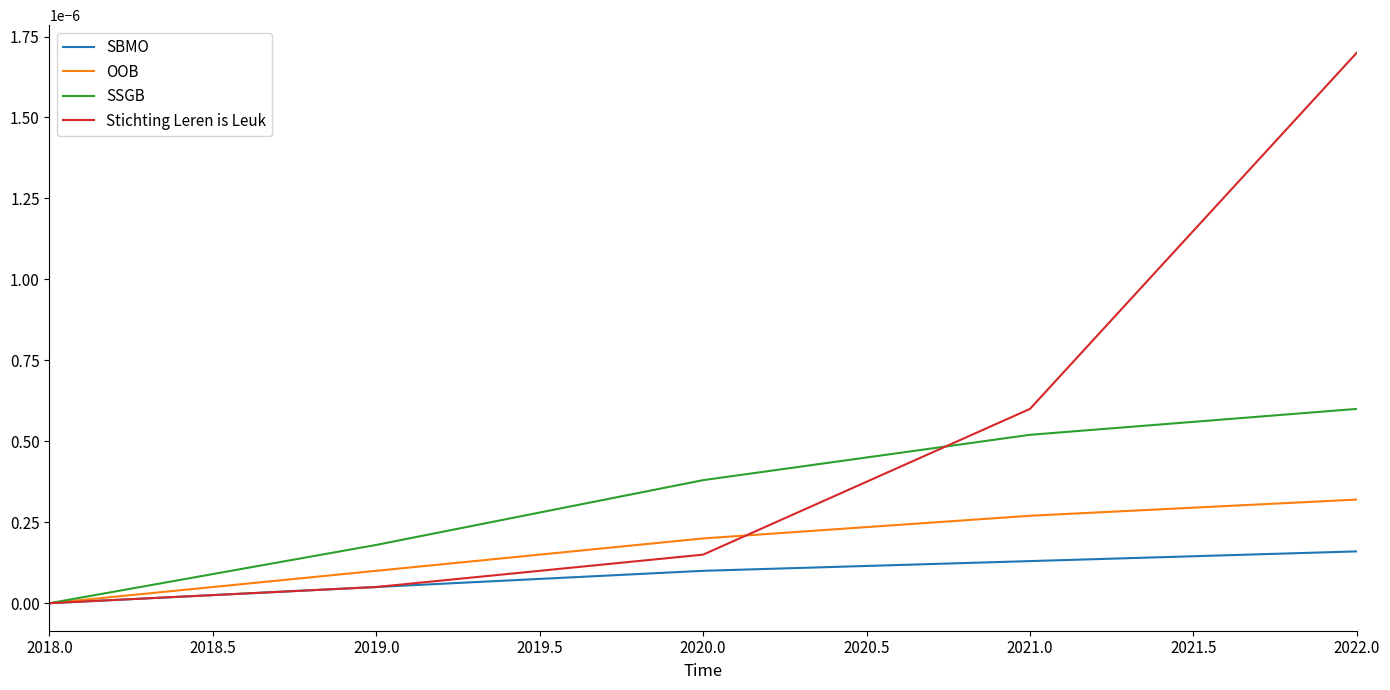

Which series ends up on top after the final intersection of Stichting Leren is Leuk and OOB?

Stichting Leren is Leuk